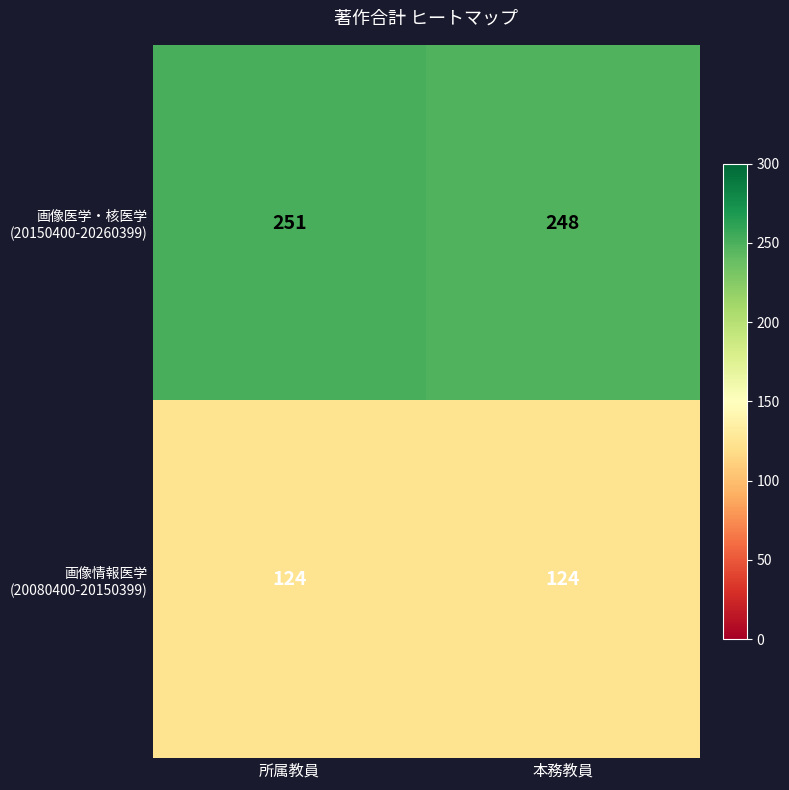

At which category is the sum across all series the highest?

所属教員